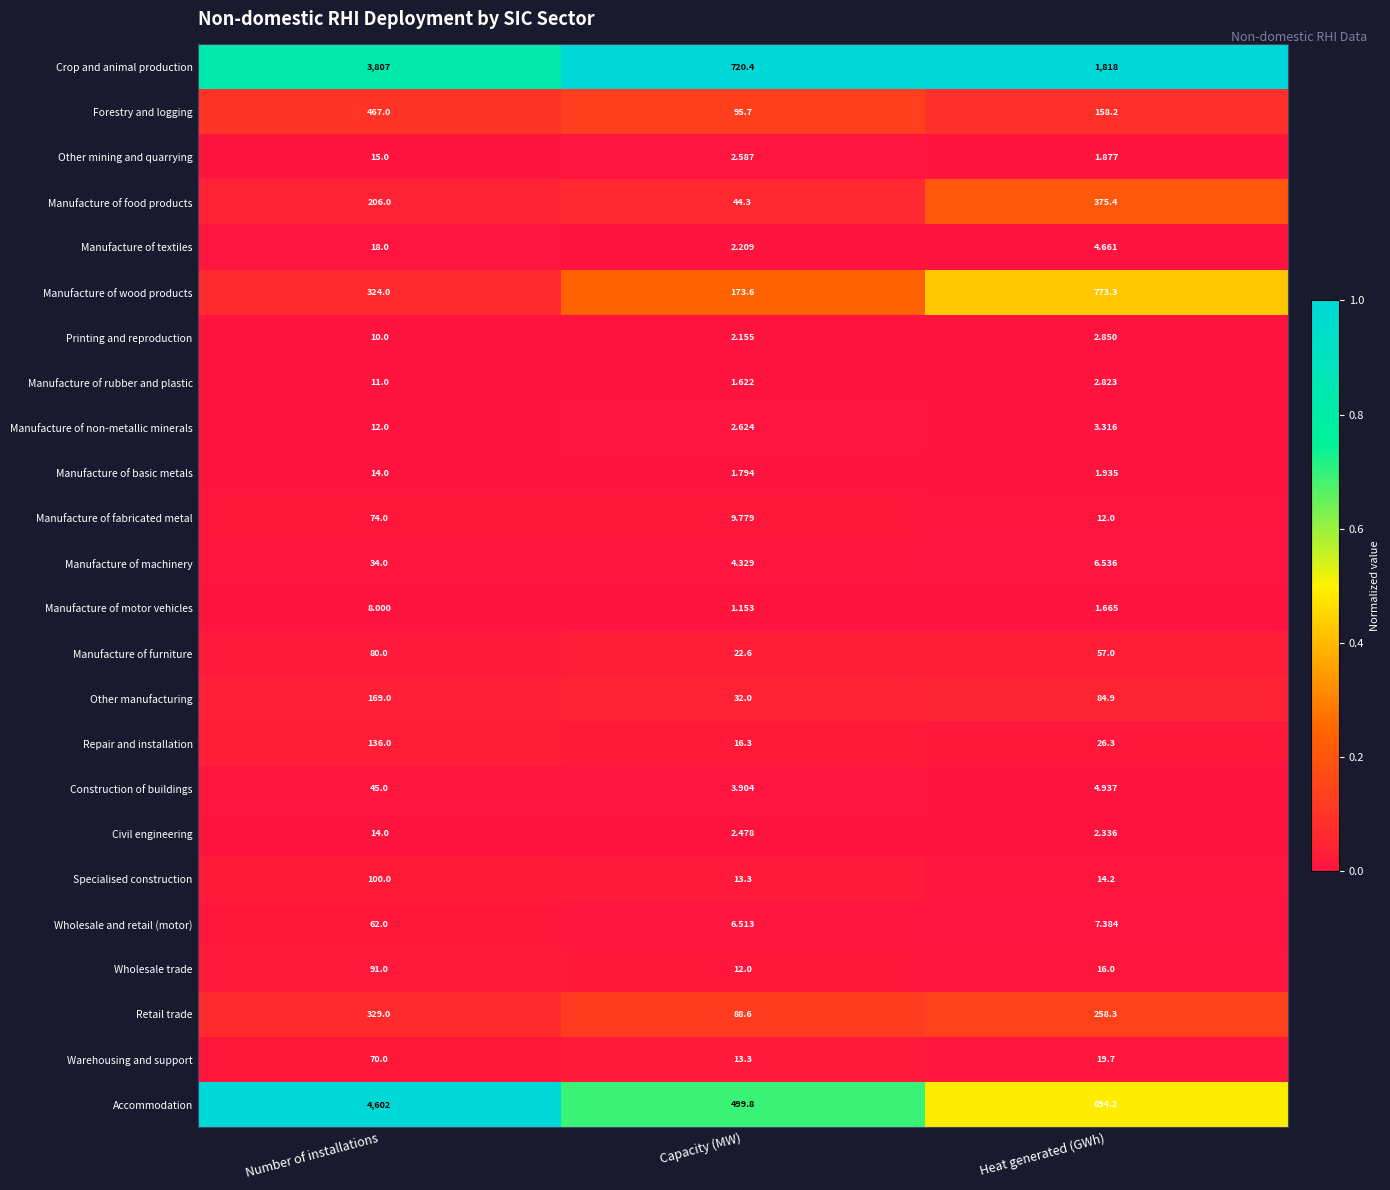

At Heat generated (GWh), list the series in order from smallest to largest.

Manufacture of motor vehicles, Other mining and quarrying, Manufacture of basic metals, Civil engineering, Manufacture of rubber and plastic, Printing and reproduction, Manufacture of non-metallic minerals, Manufacture of textiles, Construction of buildings, Manufacture of machinery, Wholesale and retail (motor), Manufacture of fabricated metal, Specialised construction, Wholesale trade, Warehousing and support, Repair and installation, Manufacture of furniture, Other manufacturing, Forestry and logging, Retail trade, Manufacture of food products, Manufacture of wood products, Accommodation, Crop and animal production